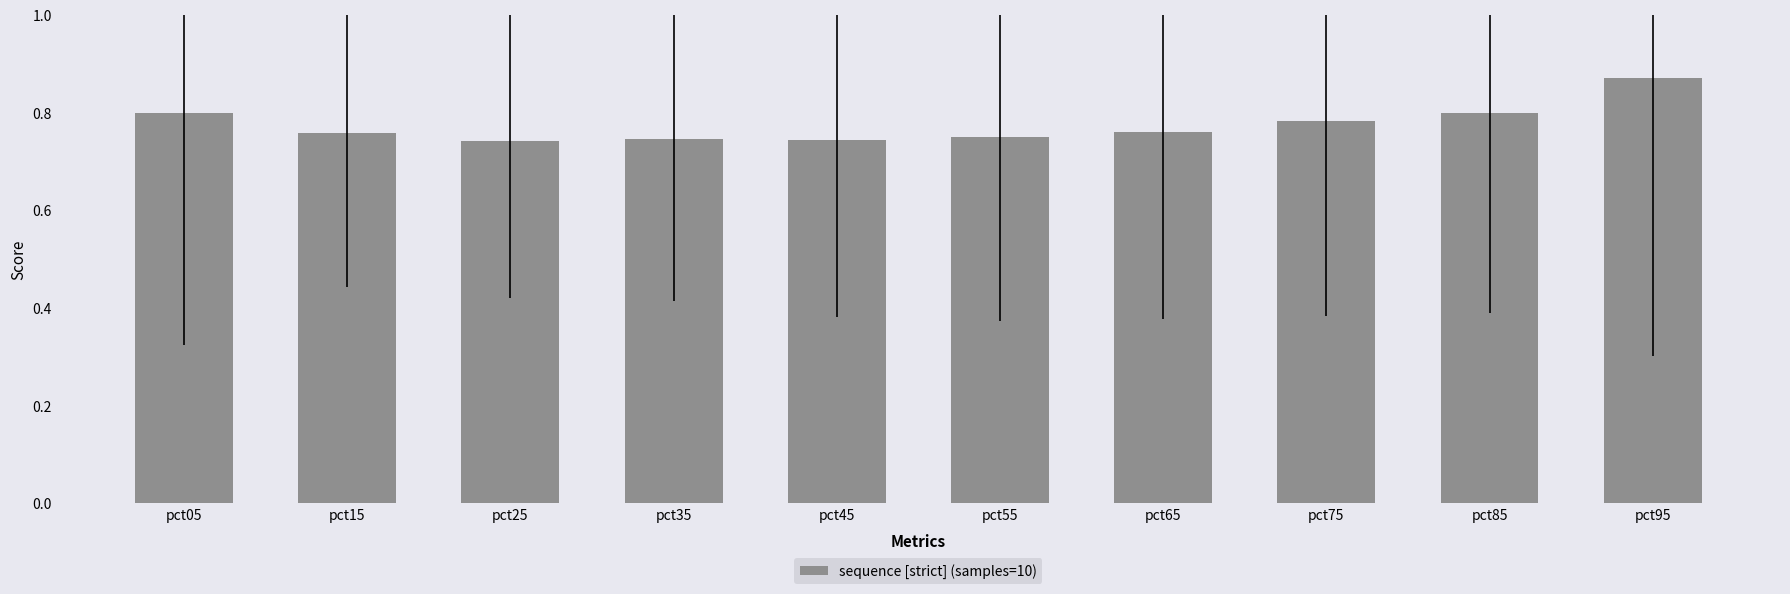

True or false: the data shows 0.3 at pct65.

False